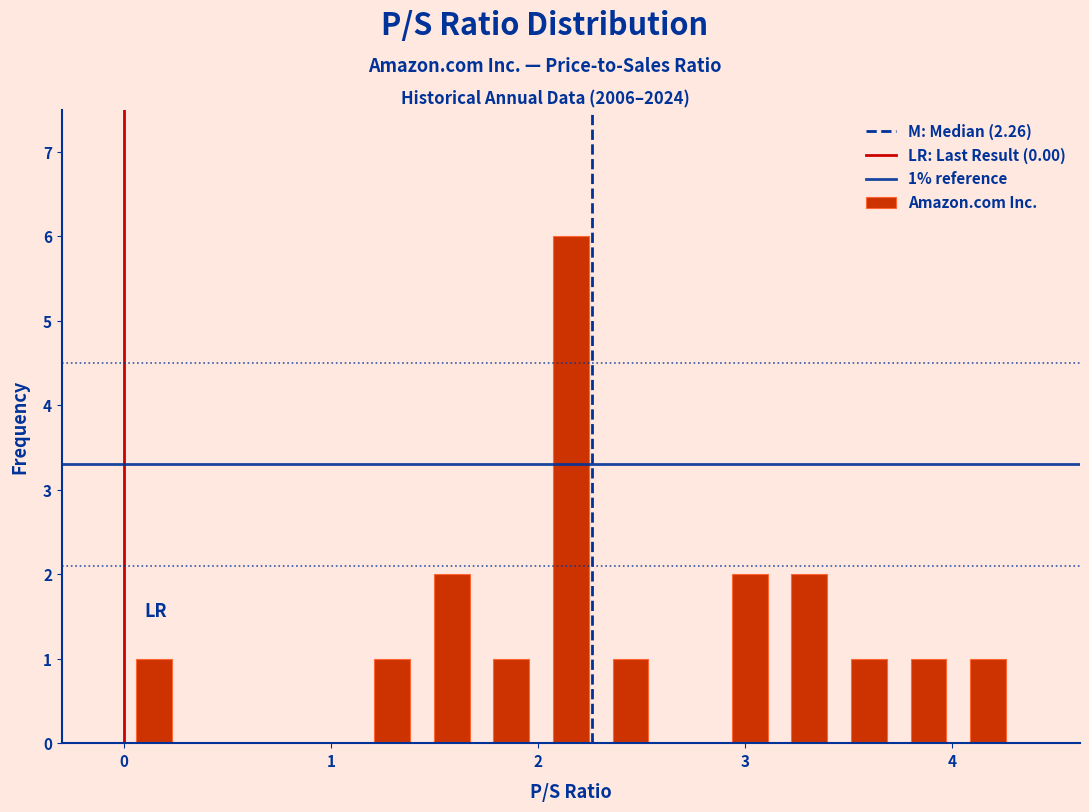

Read against the x-axis, roughly where is the centre of the tallest bar?

2.2